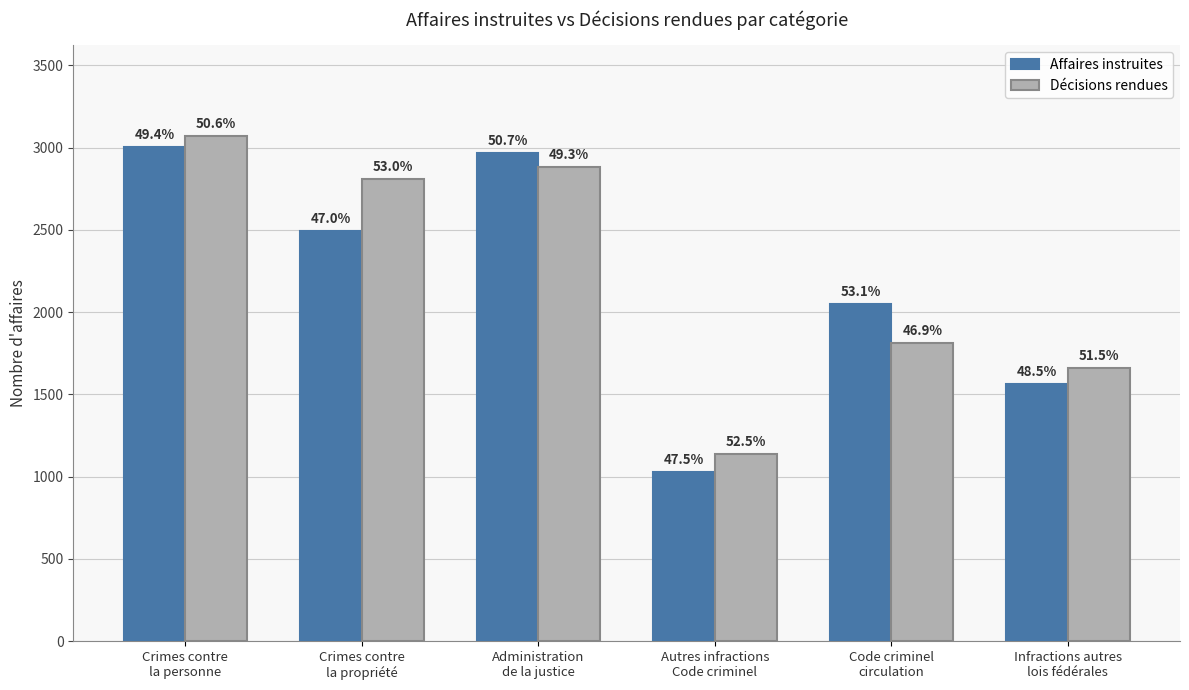

How many groups of bars are there?

6